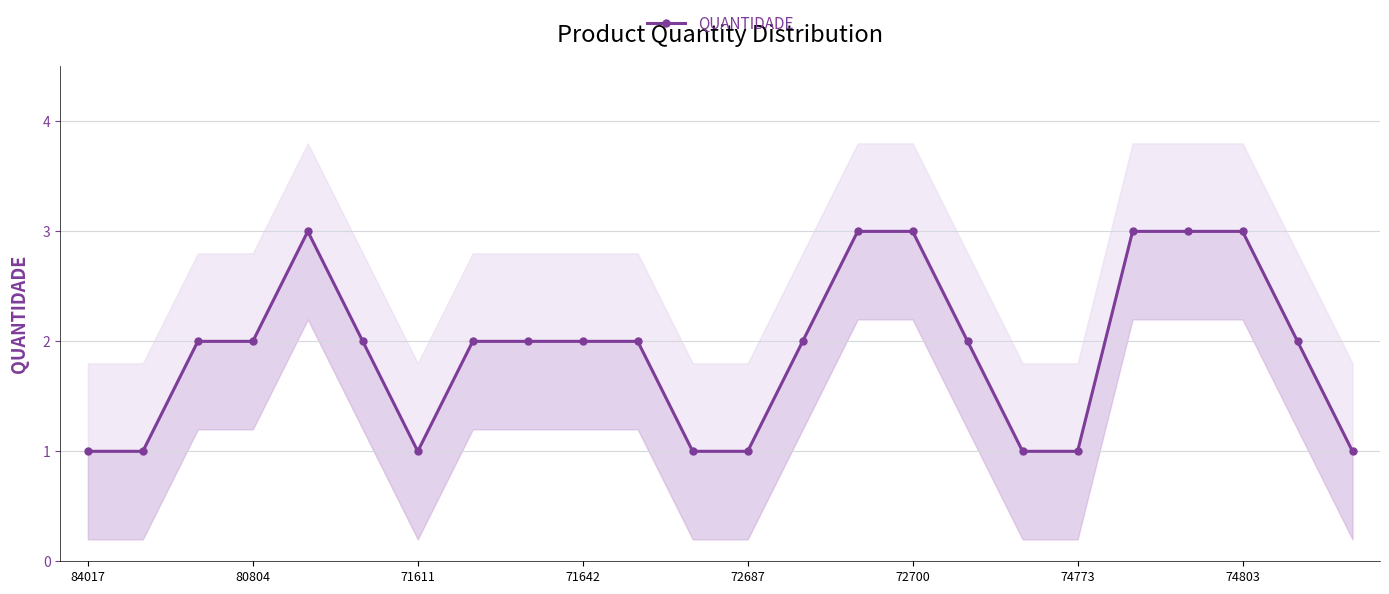

True or false: the data shows 2 at 84017.

False